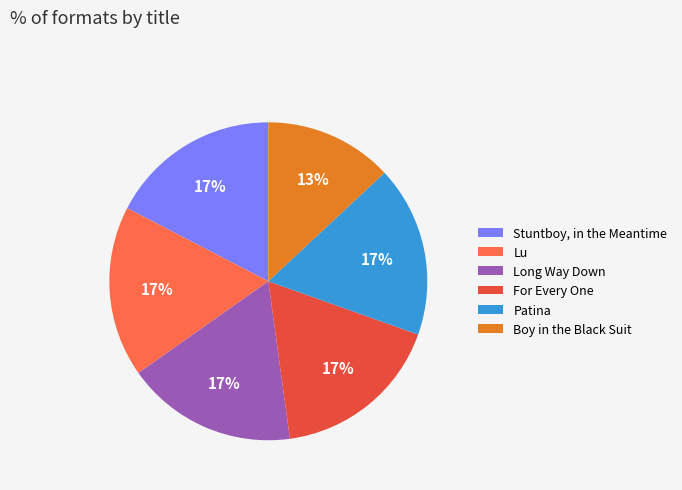

What percentage is the Patina slice, to the nearest percent?

17%